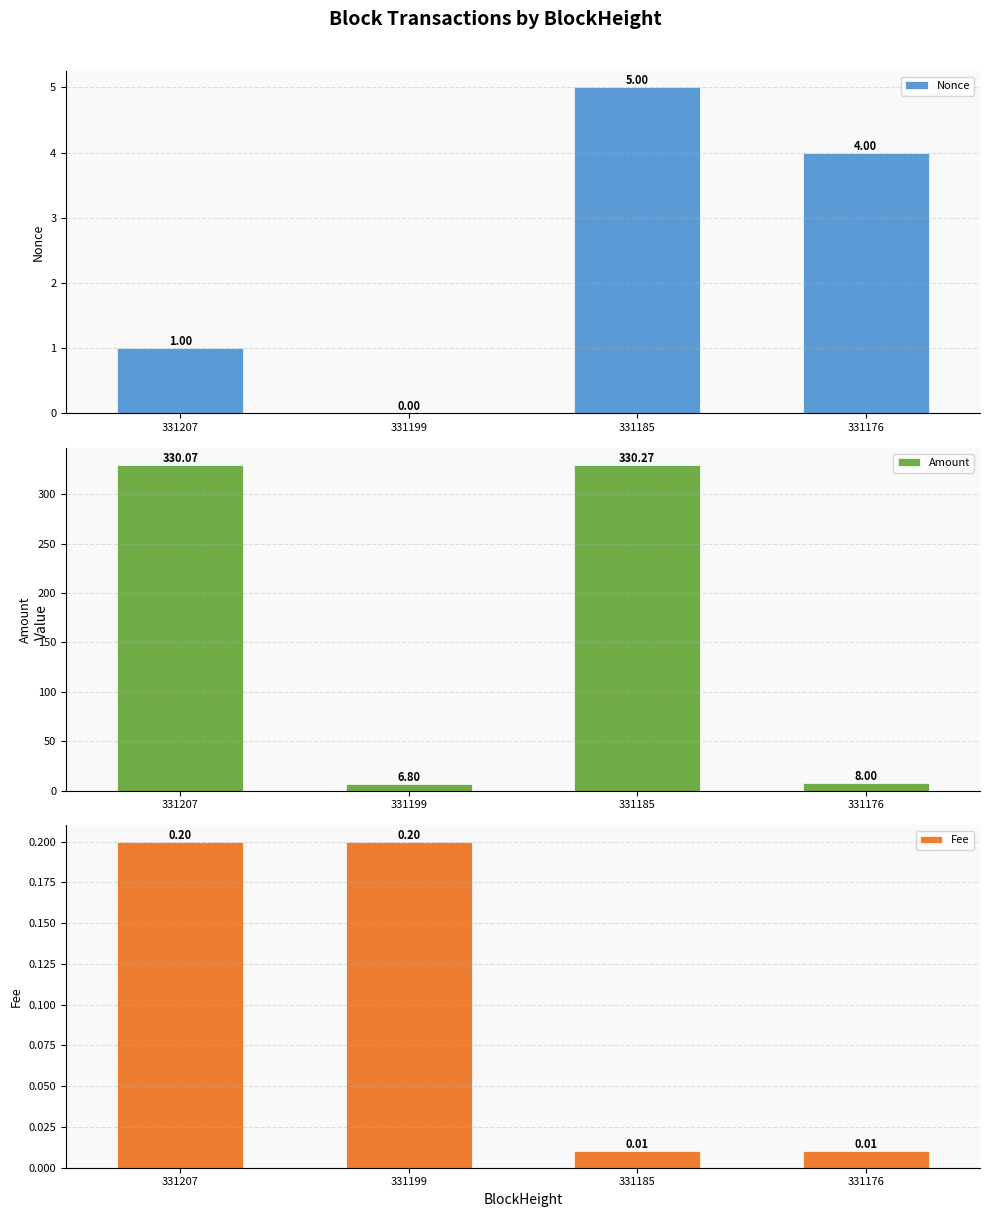

What is the approximate value of Amount at 331176?

8.0